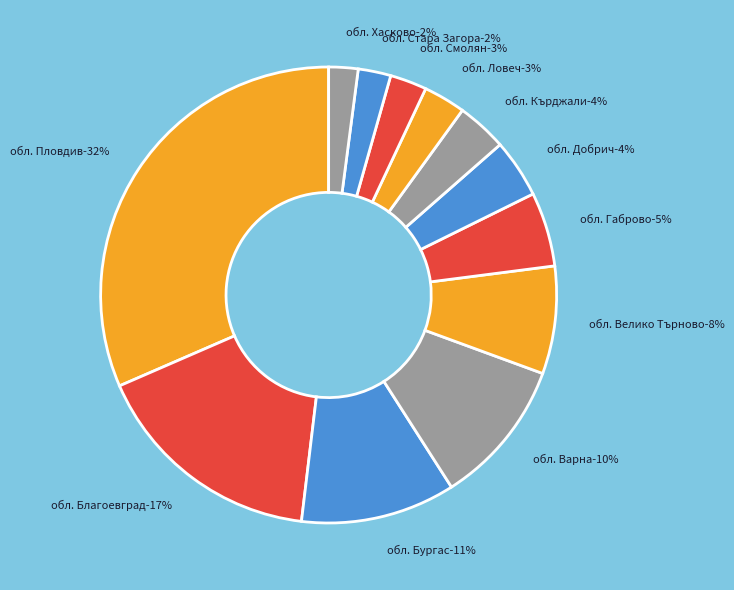

Is the sum of обл. Бургас and обл. Велико Търново greater than half?

No